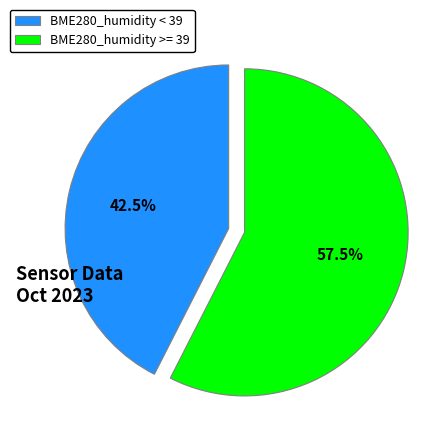

Rank the categories by value from highest to lowest.

BME280_humidity >= 39, BME280_humidity < 39